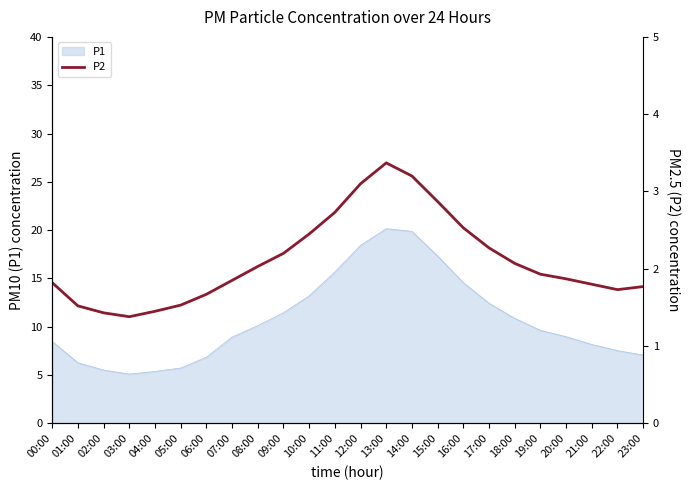

The value of P1 at 10:00 is 21.0. True or false?

False